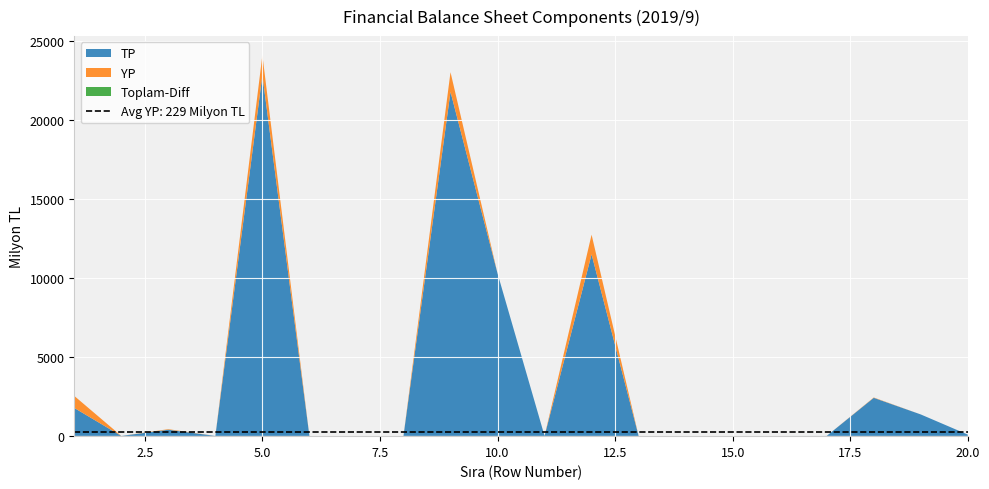

Reading left to right, what are all the values shown in this chart?

TP: 1=1772	2=0	3=392	4=0	5=22859	6=0	7=0	8=0	9=21803	10=10299	11=0	12=11504	13=0	14=0	15=0	16=0	17=2	18=2413	19=1360	20=83
YP: 1=762	2=0	3=33	4=0	5=1269	6=0	7=0	8=0	9=1247	10=0	11=0	12=1247	13=0	14=0	15=0	16=0	17=0	18=22	19=0	20=0
Toplam: 1=2534	2=0	3=424	4=0	5=24128	6=0	7=0	8=0	9=23050	10=10299	11=0	12=12751	13=0	14=0	15=0	16=0	17=2	18=2435	19=1360	20=83